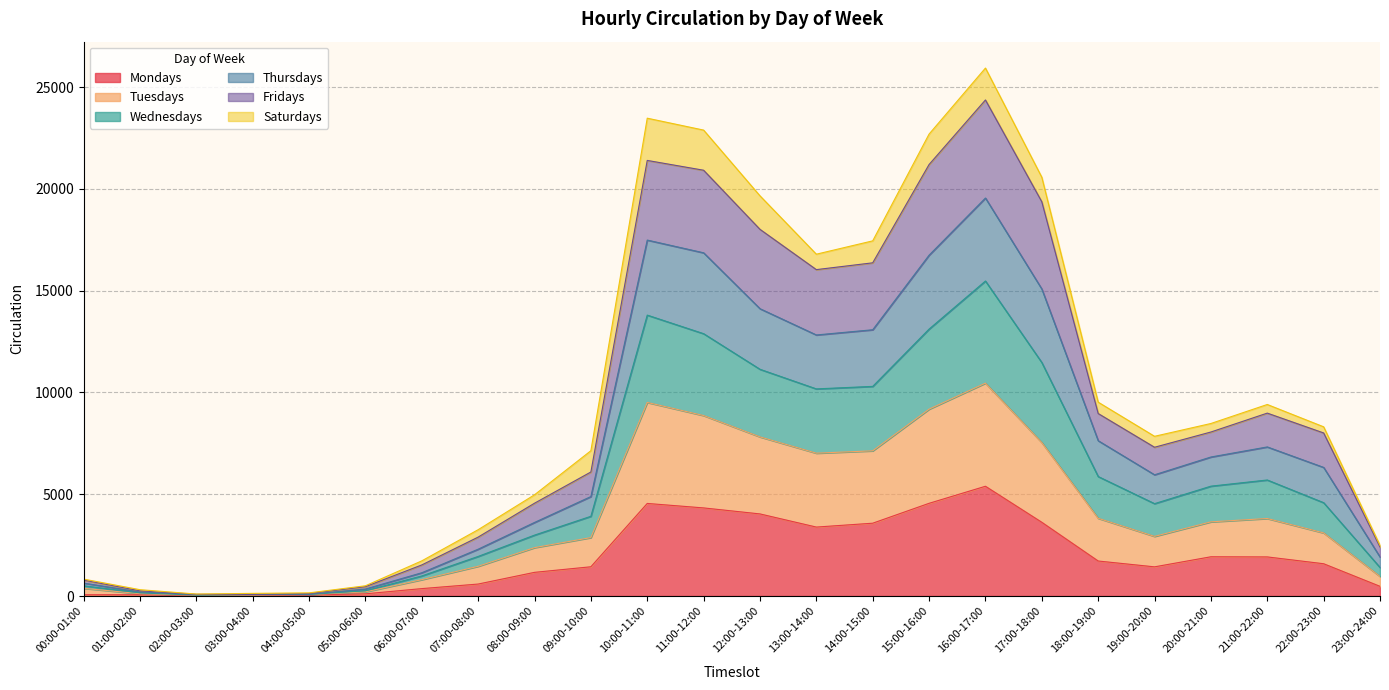

Which has a higher value, 04:00-05:00 or 11:00-12:00?

11:00-12:00